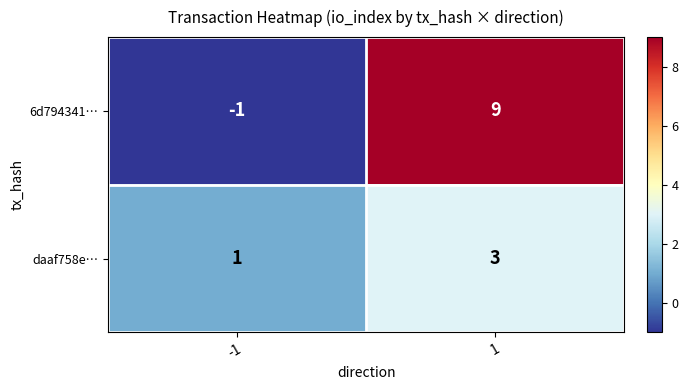

Which series has the largest total across all categories?

6d794341…